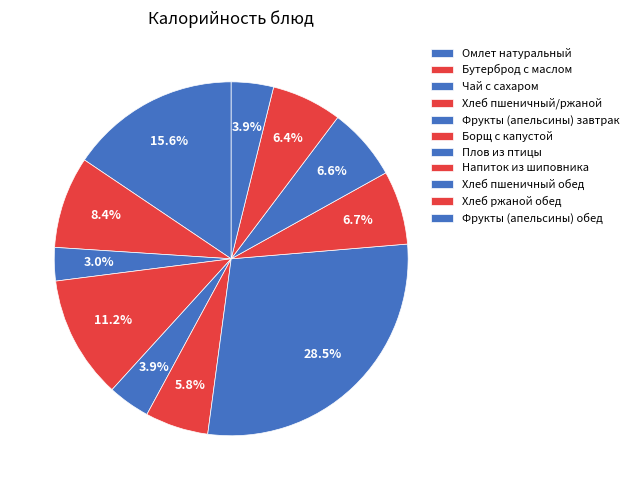

How many segments does this pie chart have?

11